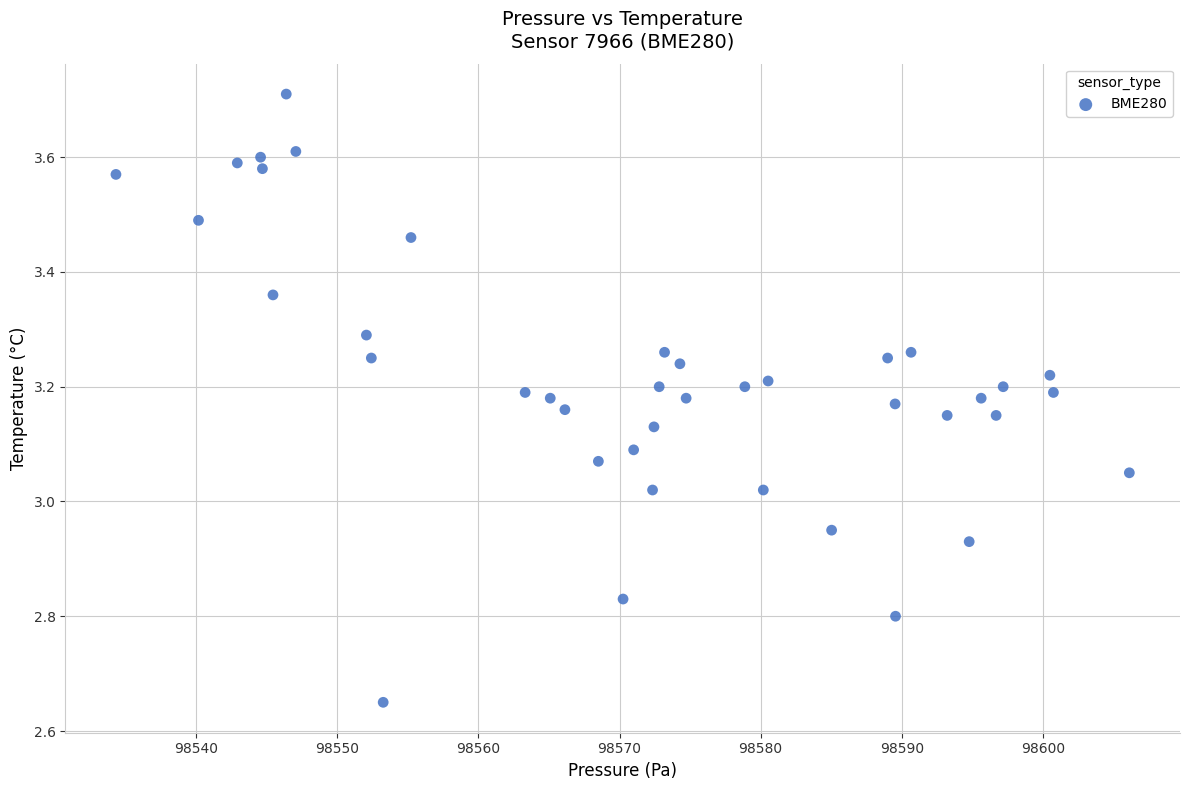

What is the range of Y values (max minus min)?

1.1